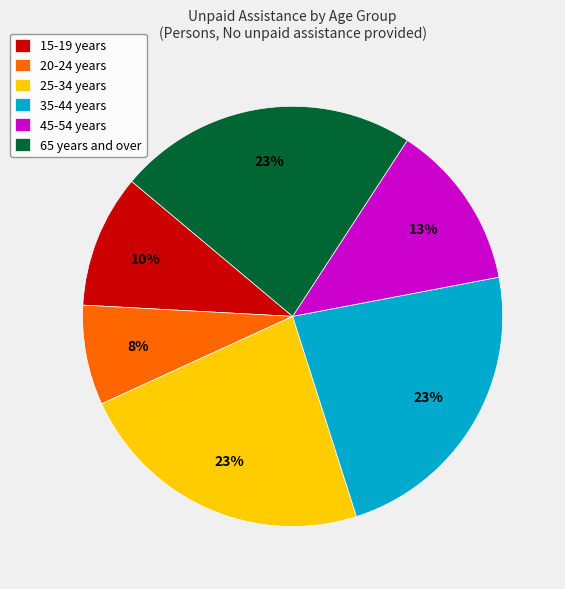

What is the ratio of the value at 35-44 years to the value at 25-34 years?

1.0